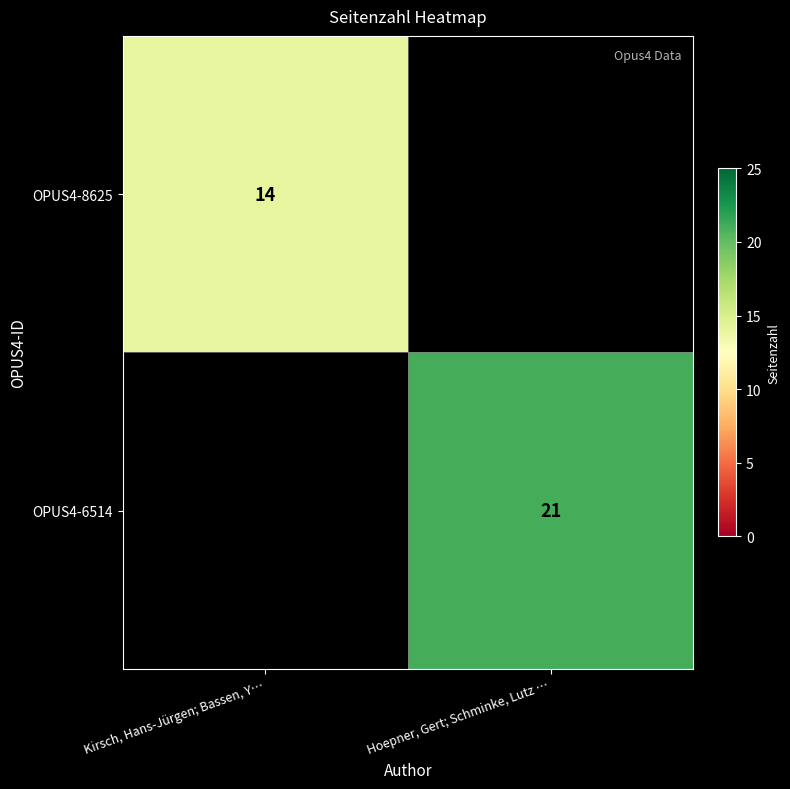

Count the number of data series in this chart.

2